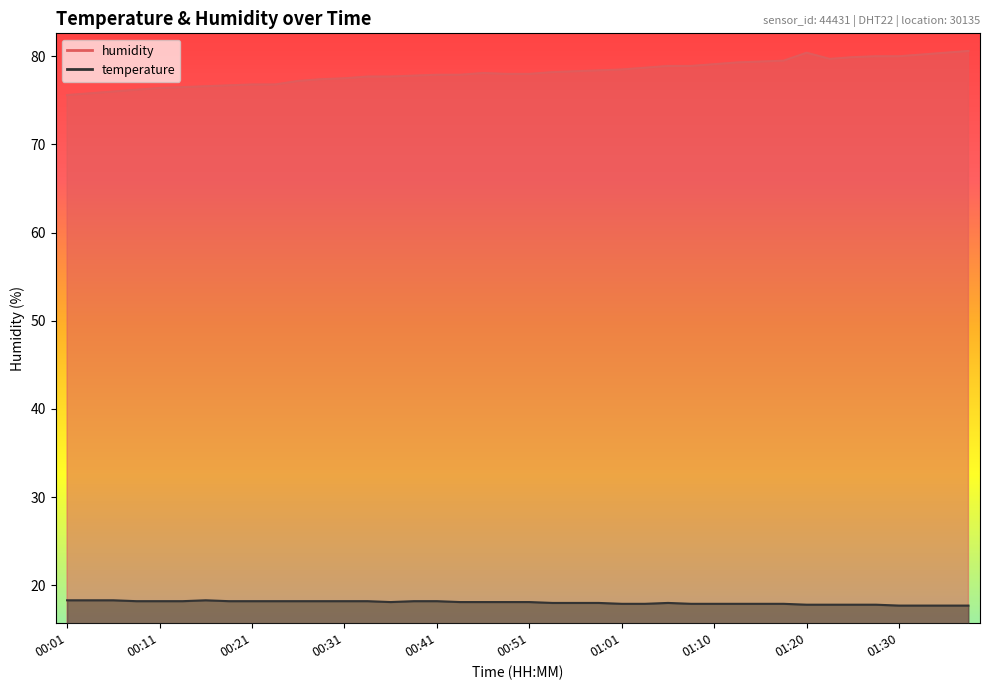

At which label does temperature reach its peak?

00:01